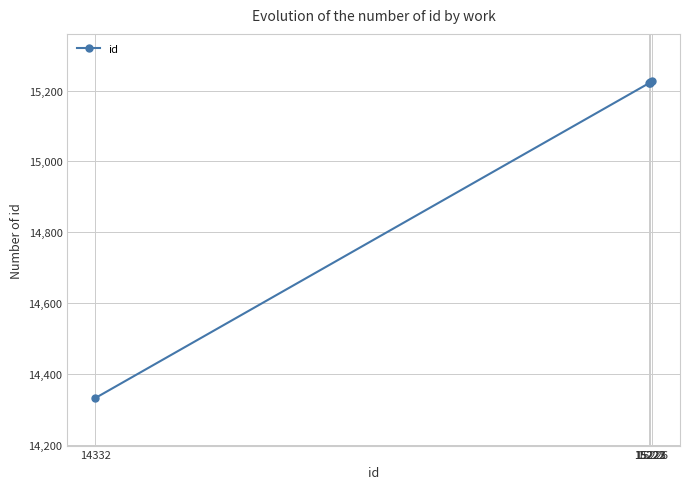

What is the sum of all values?

75224